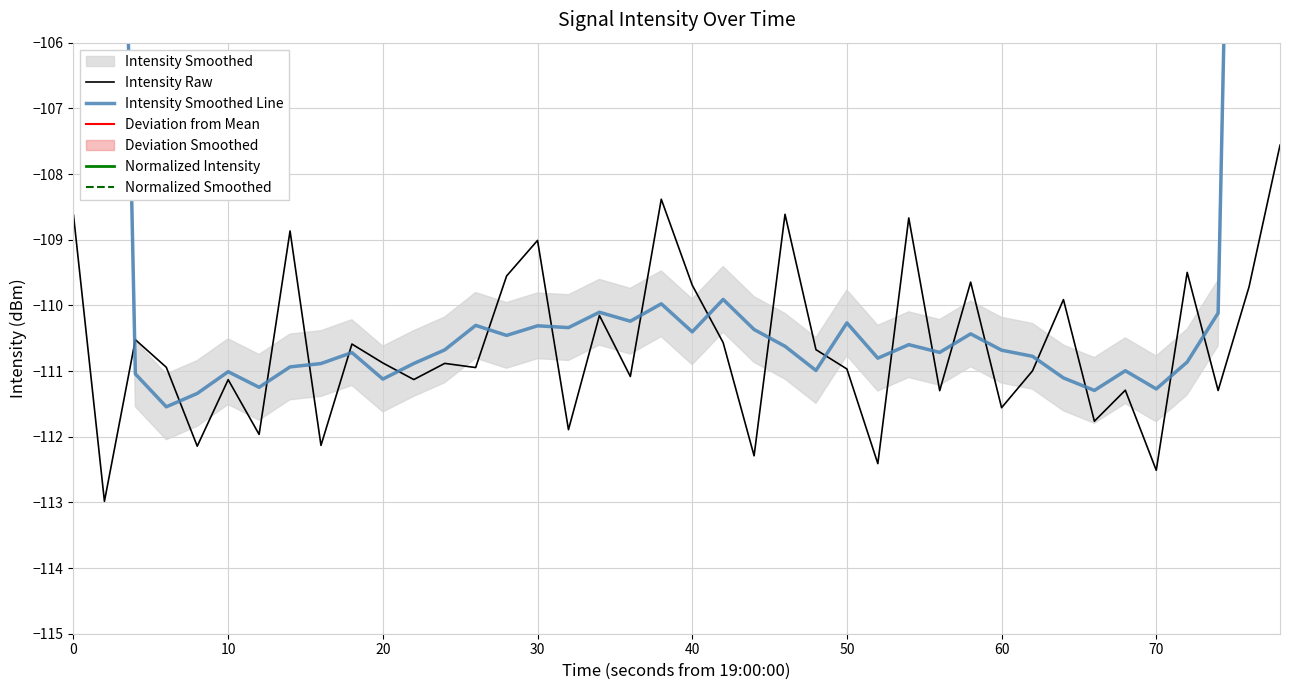

True or false: Intensity Raw has a value of -112.5 at 70.

True